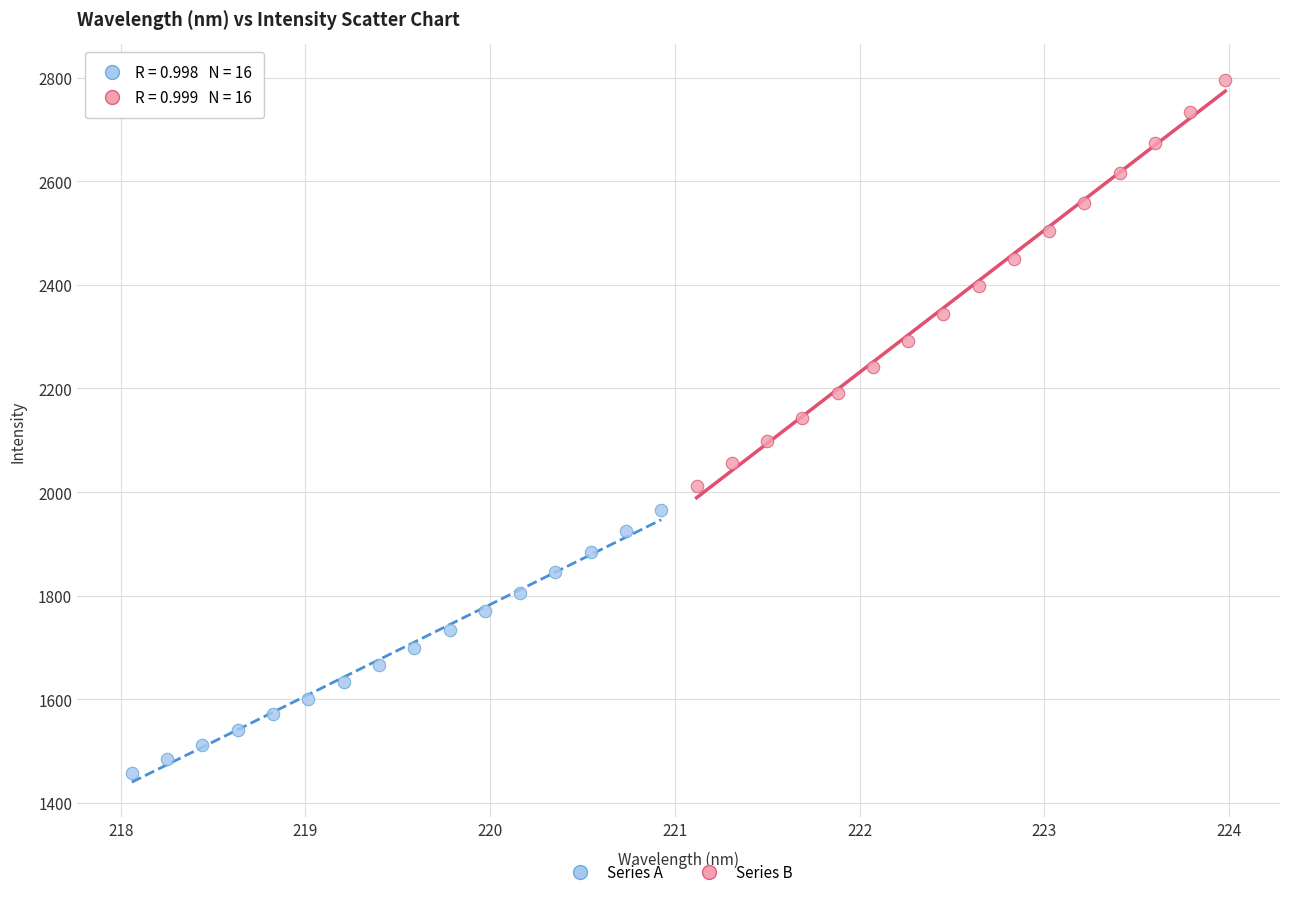

What are all the series names shown in the legend?

Series A, Series B